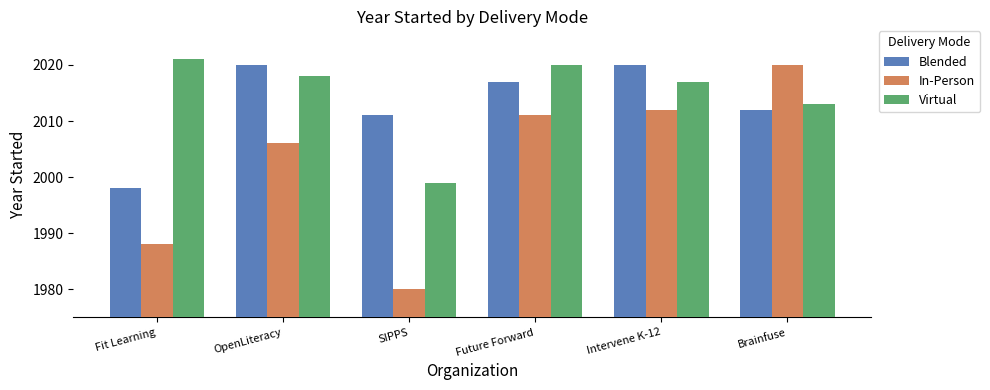

Is the value of Virtual at Fit Learning greater than the value of Blended at Future Forward?

Yes